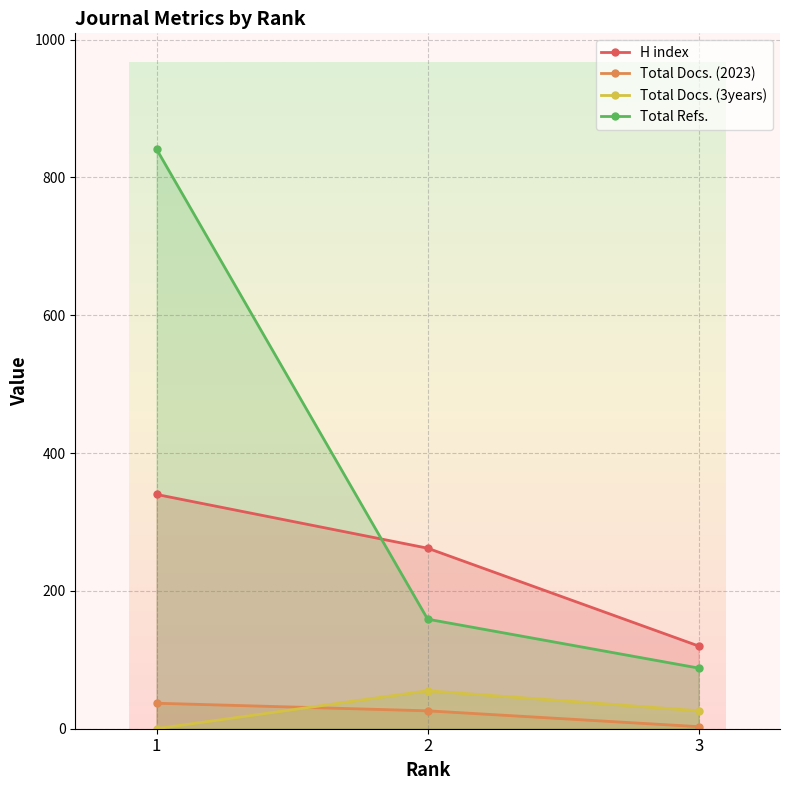

What is the total value across all series at 3?

237